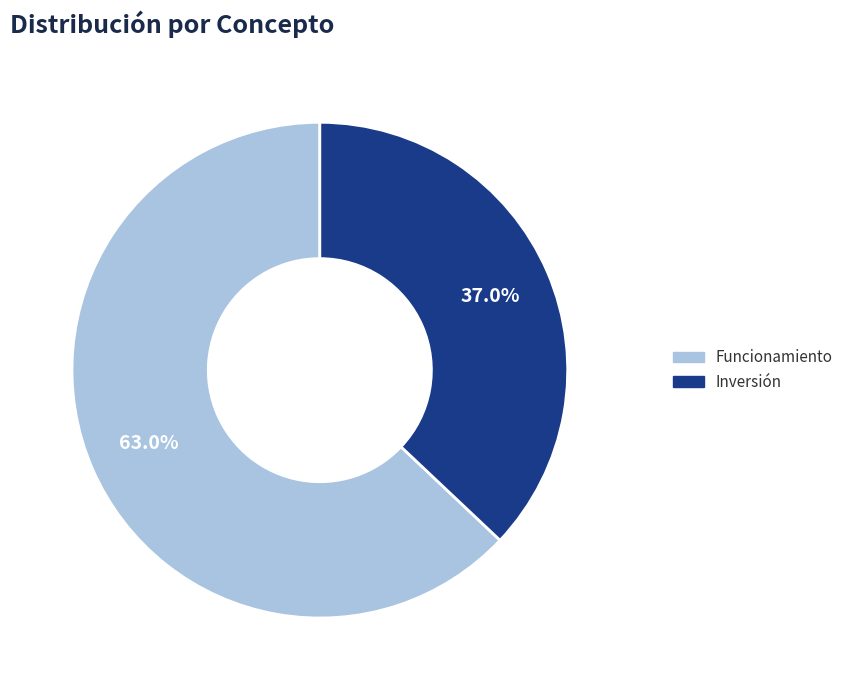

Which slice is the largest?

Funcionamiento